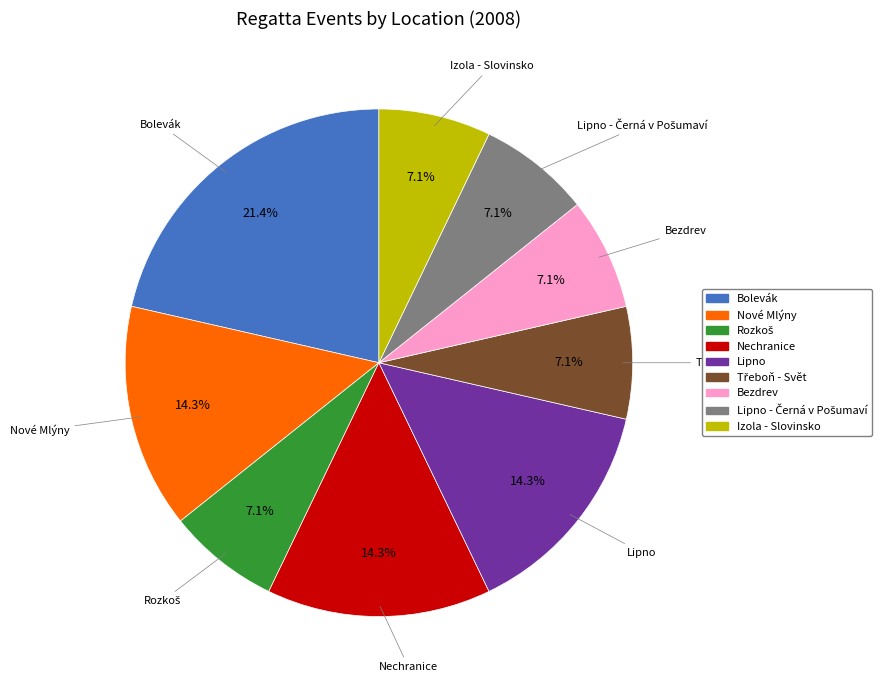

What is the ratio of the value at Nové Mlýny to the value at Bezdrev?

2.0